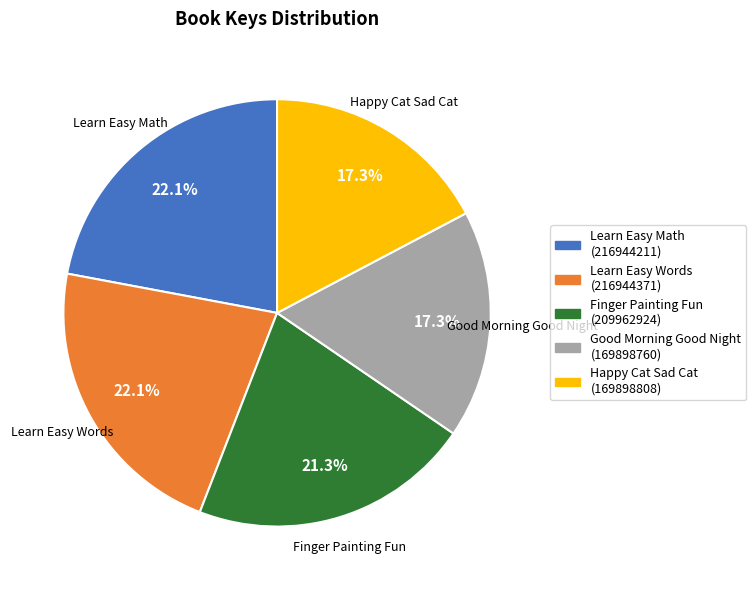

What percentage is the Good Morning Good Night slice, to the nearest percent?

17%